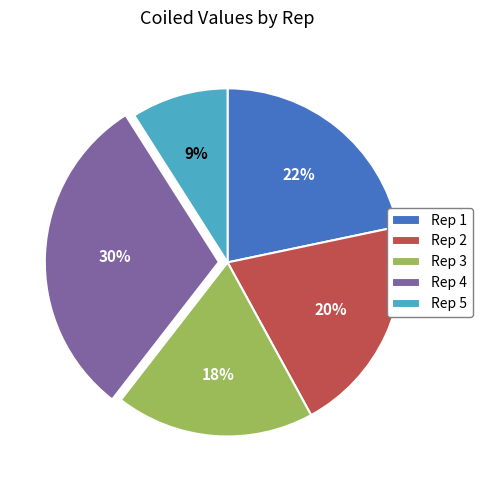

To the nearest percent, what is the difference between the Rep 5 and Rep 4 slice percentages?

21%